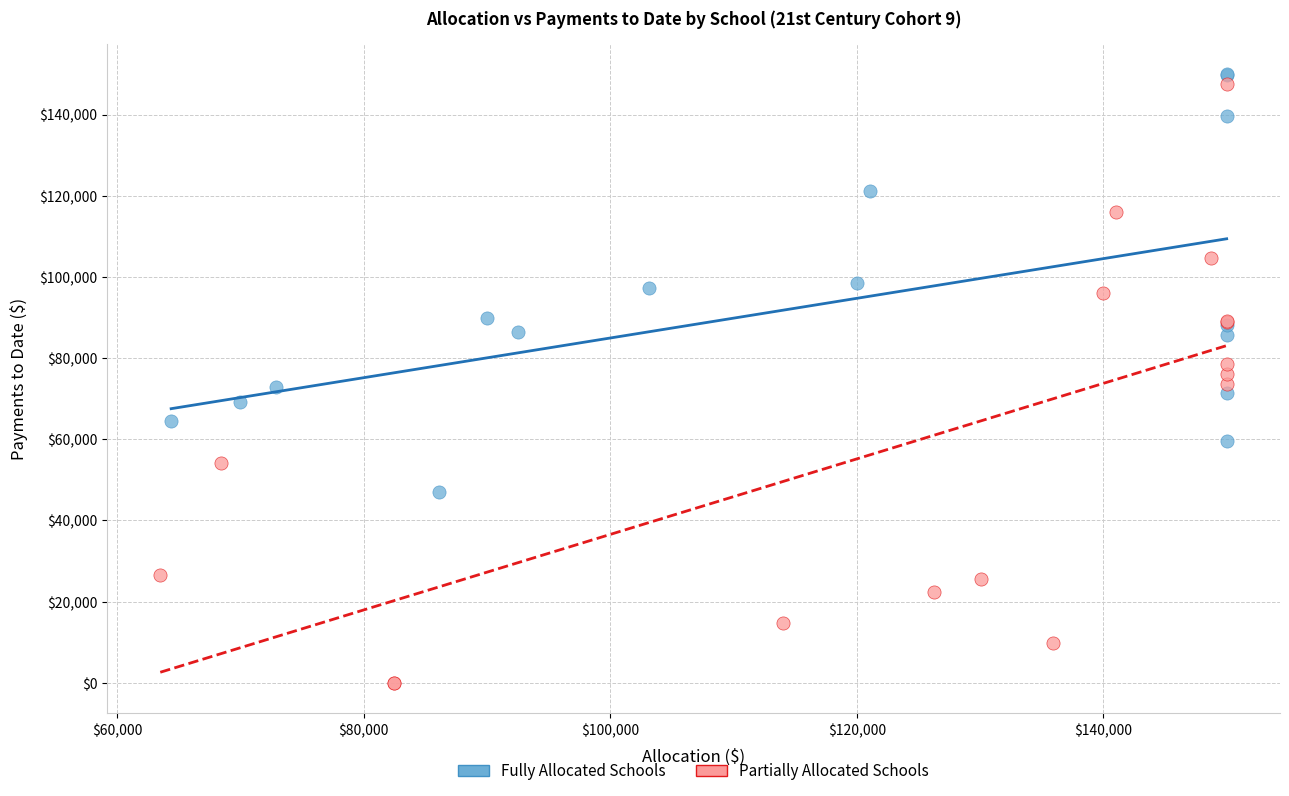

Which series has the largest Y range (max minus min)?

Partially Allocated Schools